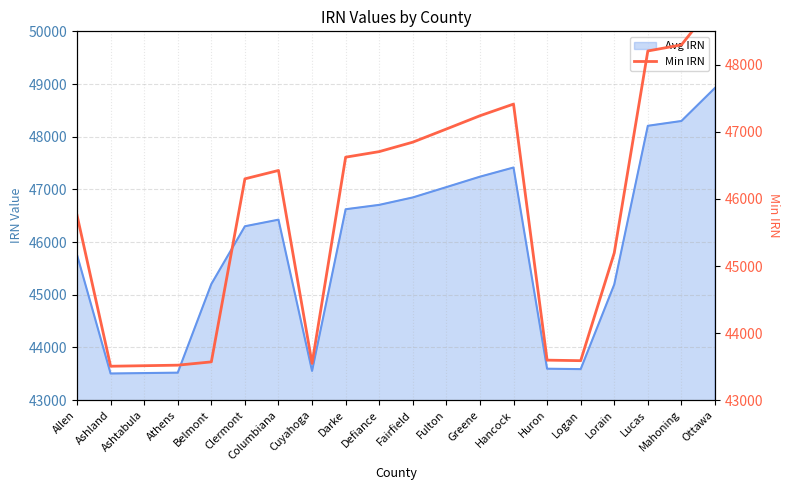

At which label is the value closest to 46215?

Clermont